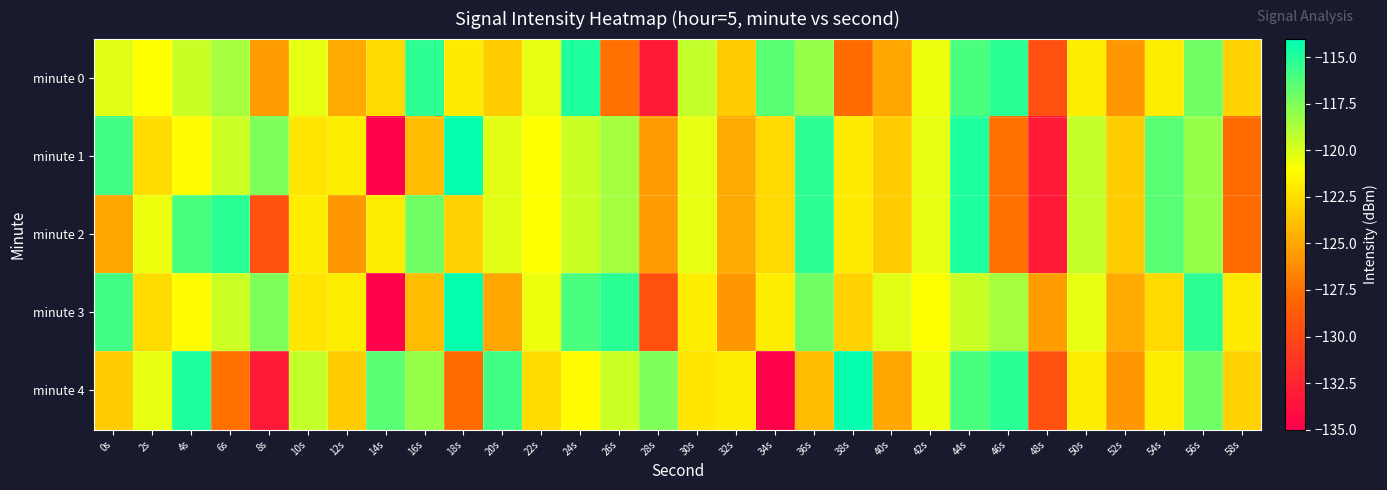

Between 6s and 48s, which series saw the biggest shift?

minute 2